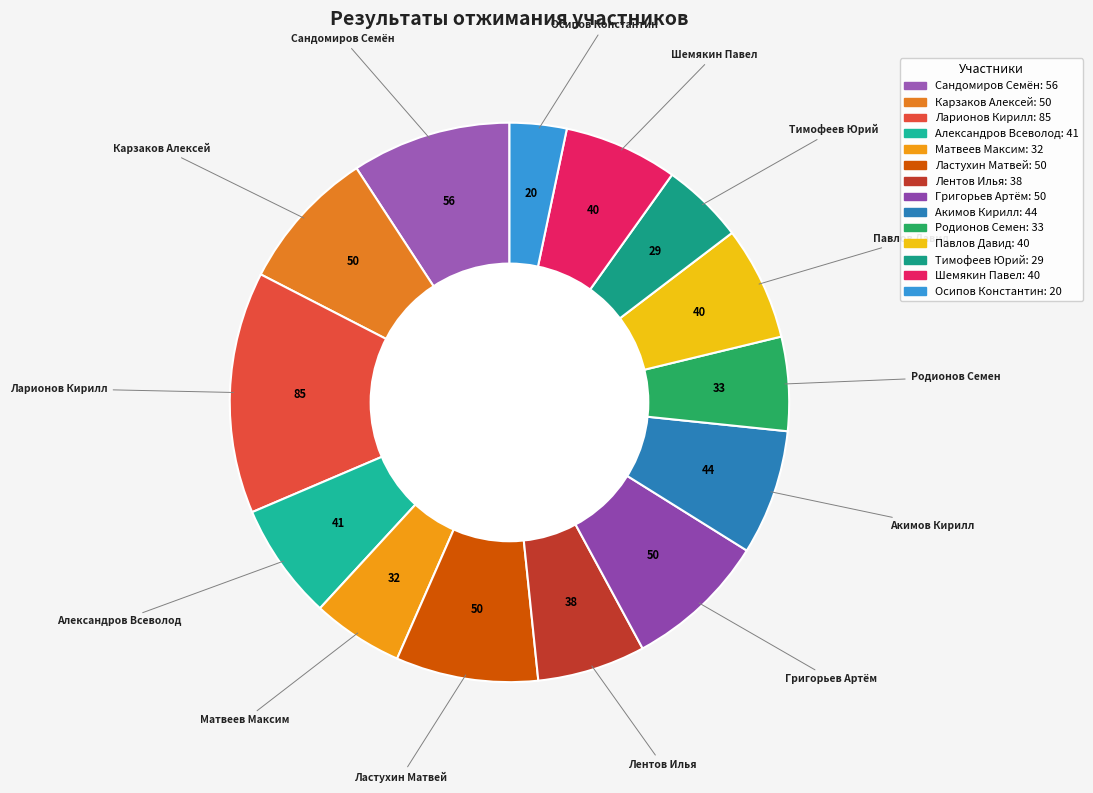

The Павлов Давид slice represents 2% of the pie. True or false?

False